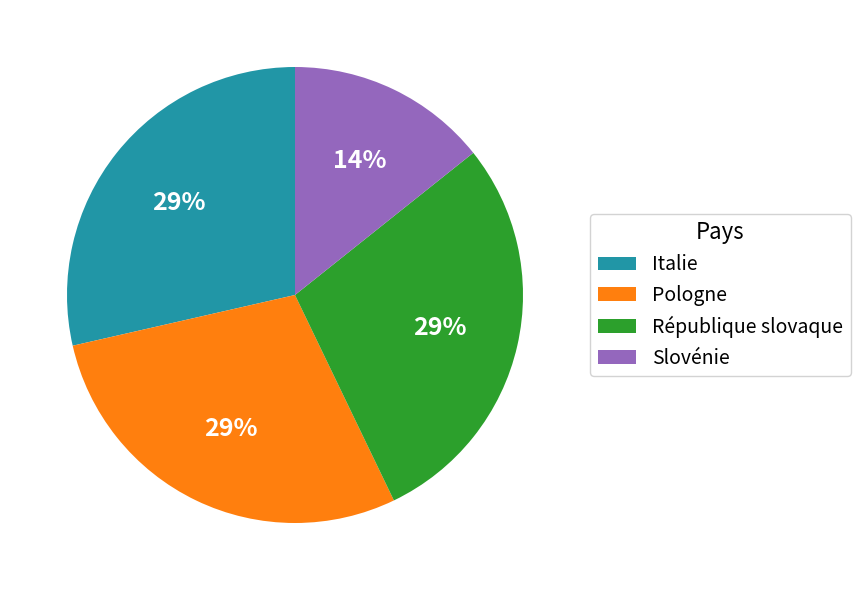

Combined, do Pologne and Slovénie account for over 50%?

No